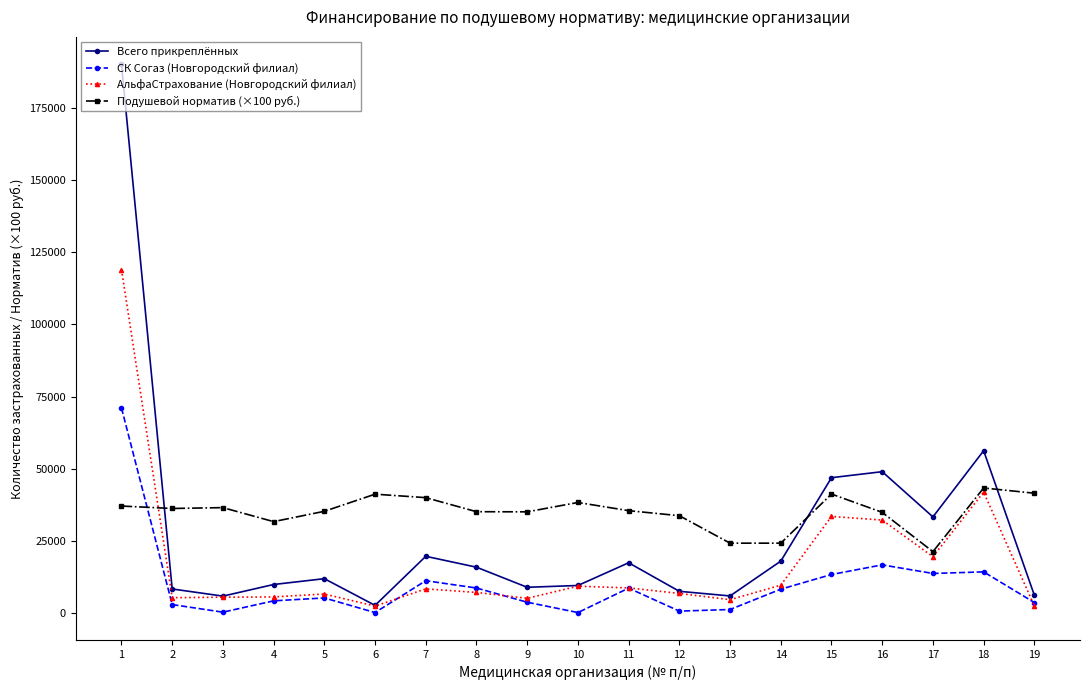

The Всего прикреплённых series shows 56268 at 18. True or false?

True